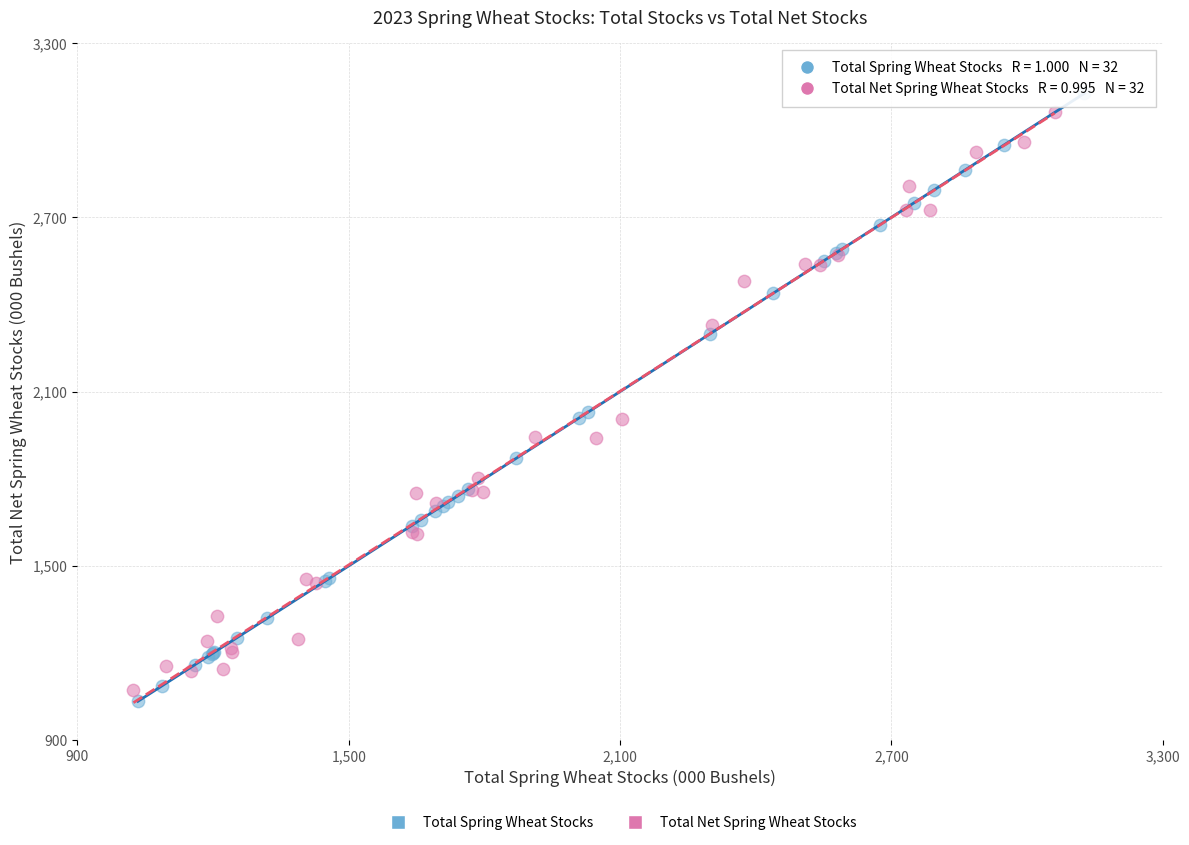

What are all the series names shown in the legend?

Total Spring Wheat Stocks, Total Net Spring Wheat Stocks